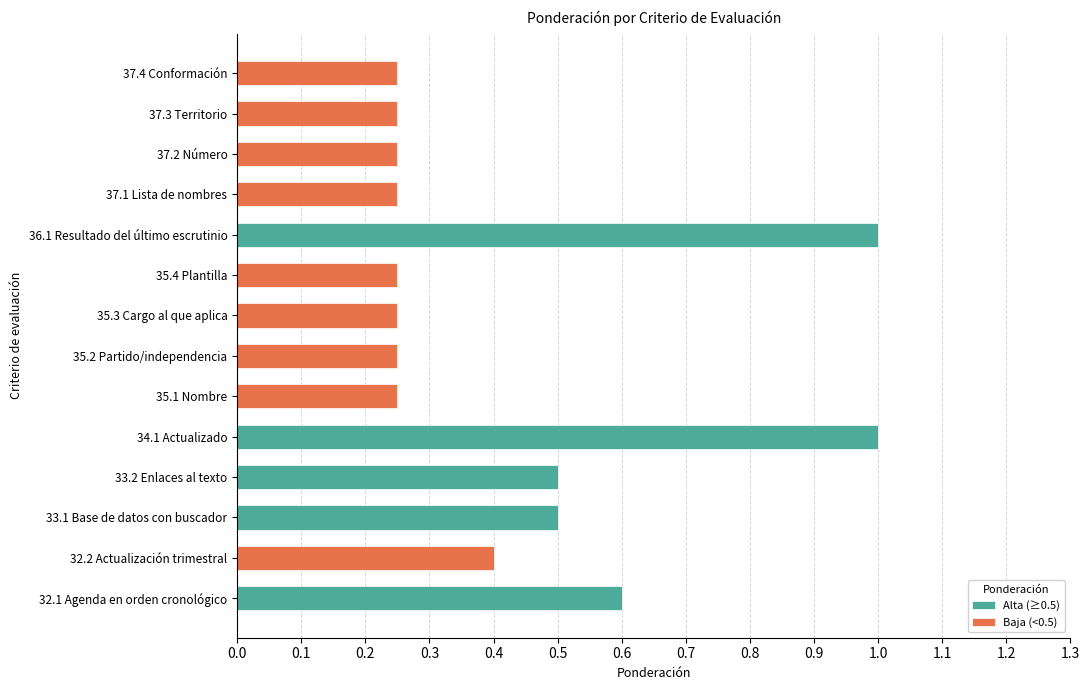

True or false: the data shows 0.2 at 35.3 Cargo al que aplica.

True